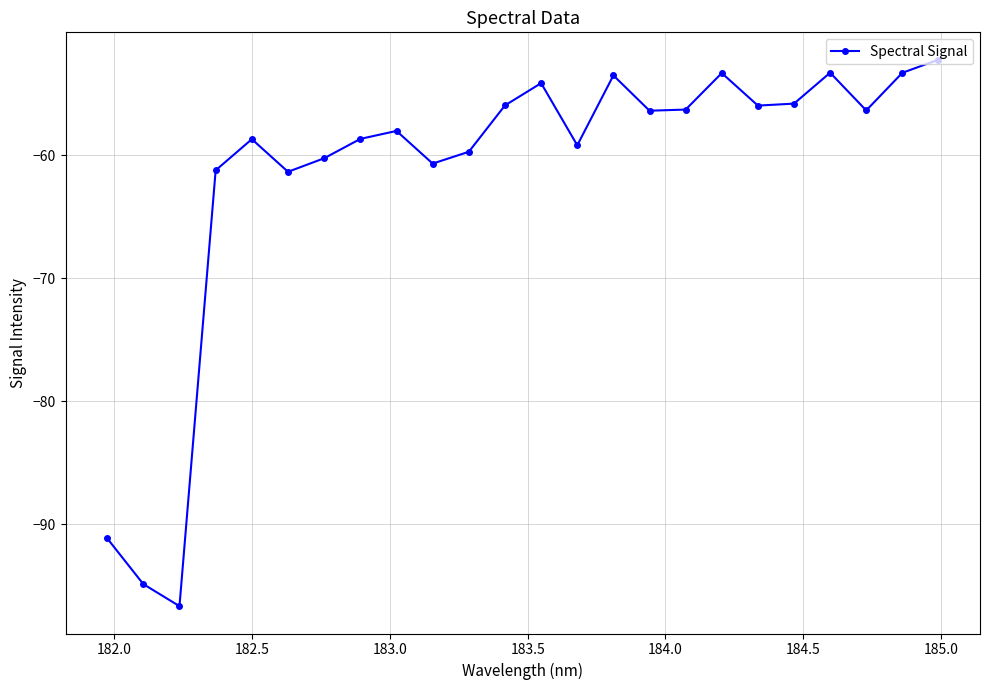

What is the value of the 24th point from the left?

-52.2